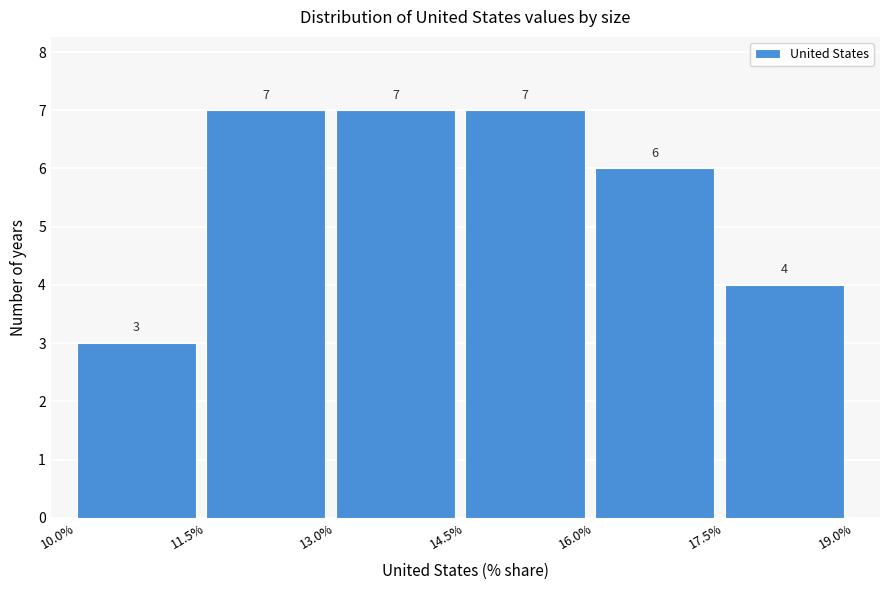

How tall is the bar that spans 17.5% to 19.0% on the x-axis?

4